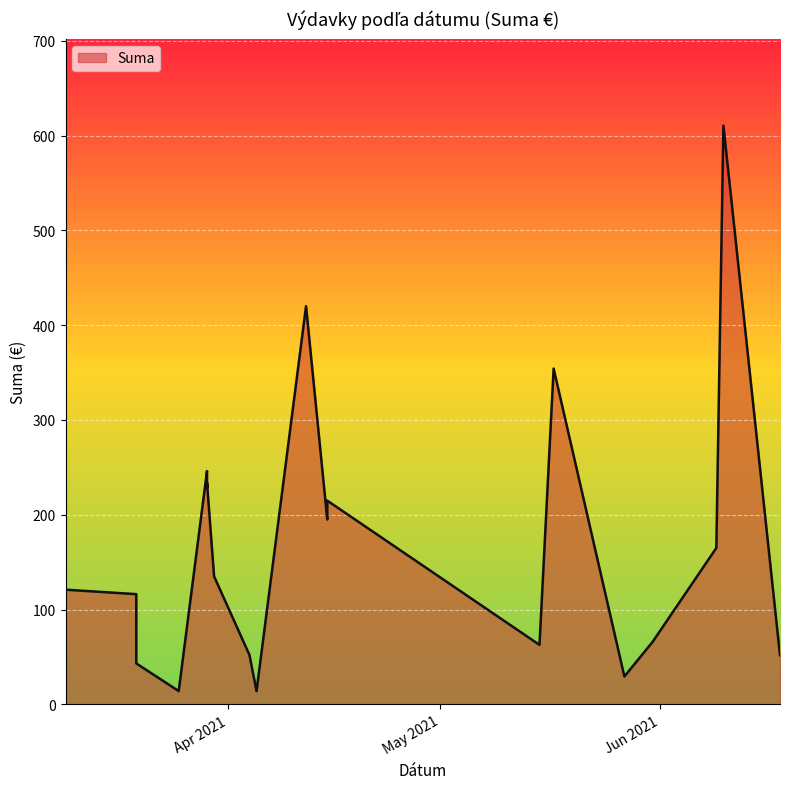

What is the label of the 17th point from the right?

2021-03-19